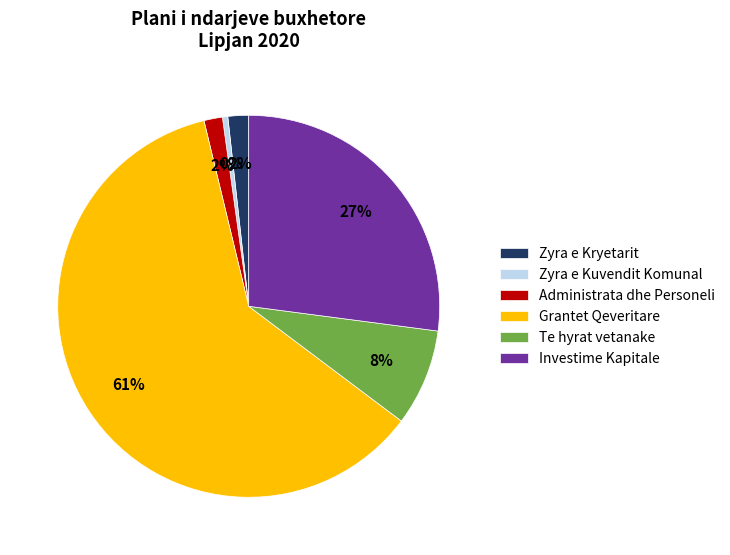

To the nearest percent, what is the difference between the largest and smallest slice percentages?

61%